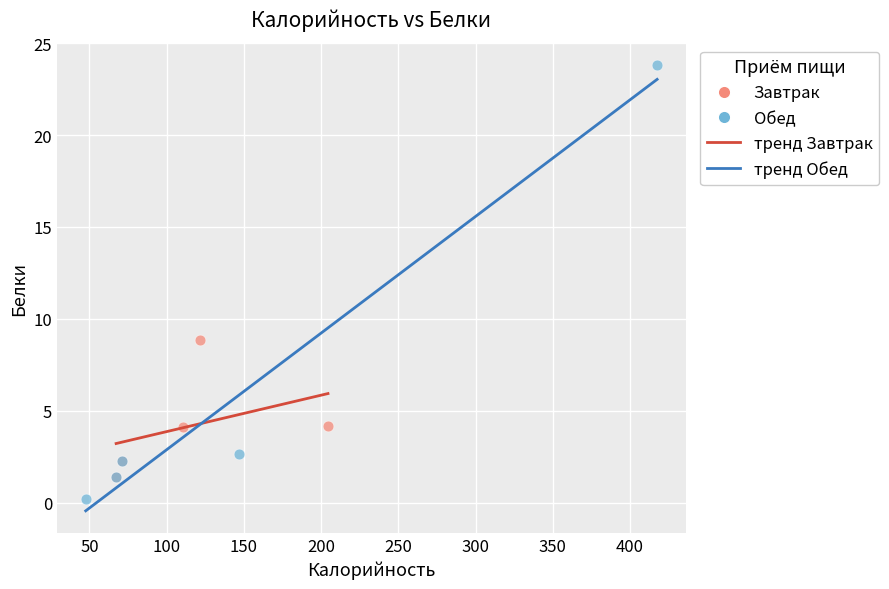

Which series reaches the maximum Y coordinate?

Обед